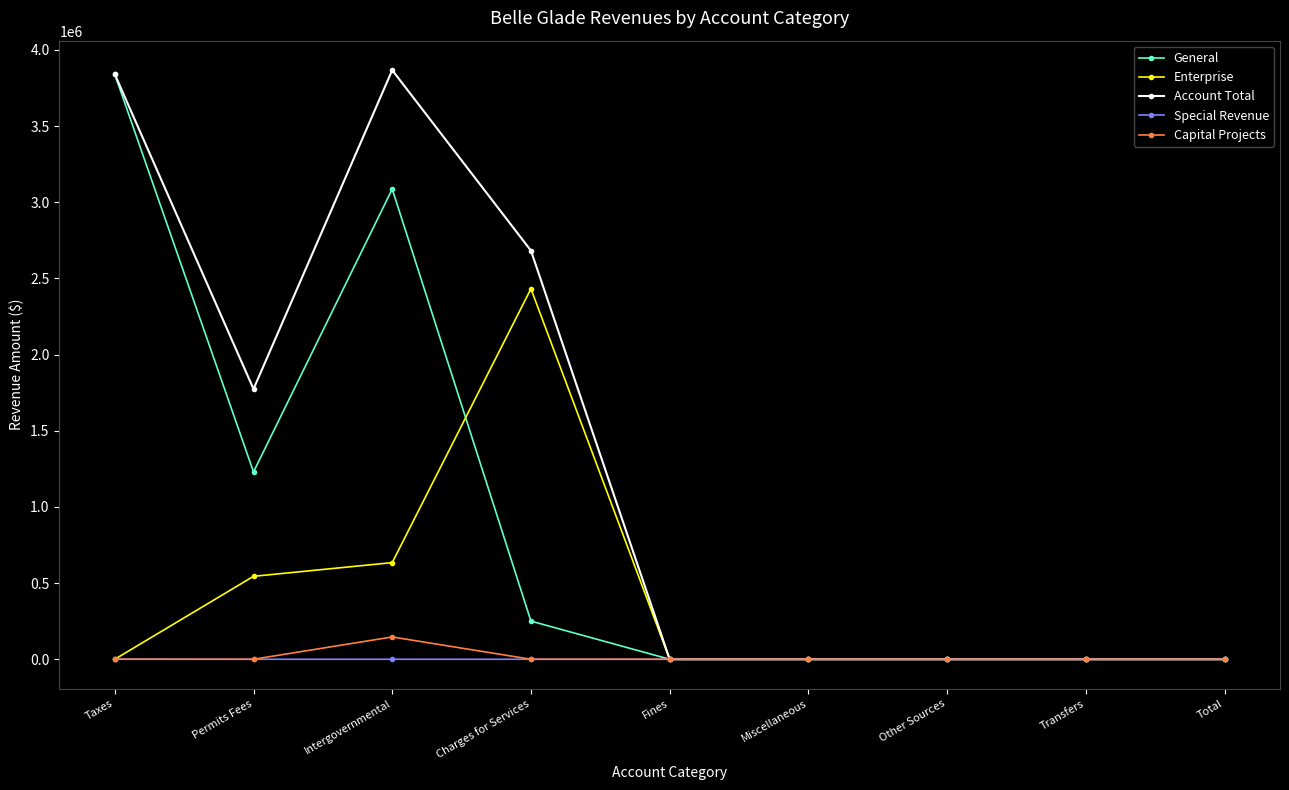

Between Taxes and Permits Fees, which series saw the biggest shift?

General